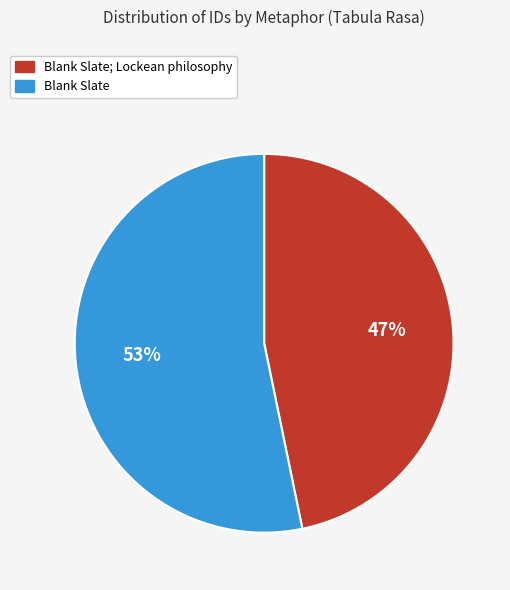

To the nearest percent, what is the average slice percentage?

50%